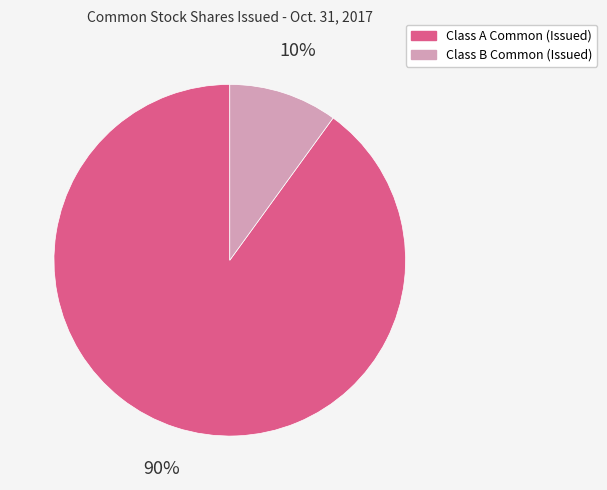

To the nearest percent, what is the difference between the Class B Common (Issued) and Class A Common (Issued) slice percentages?

80%